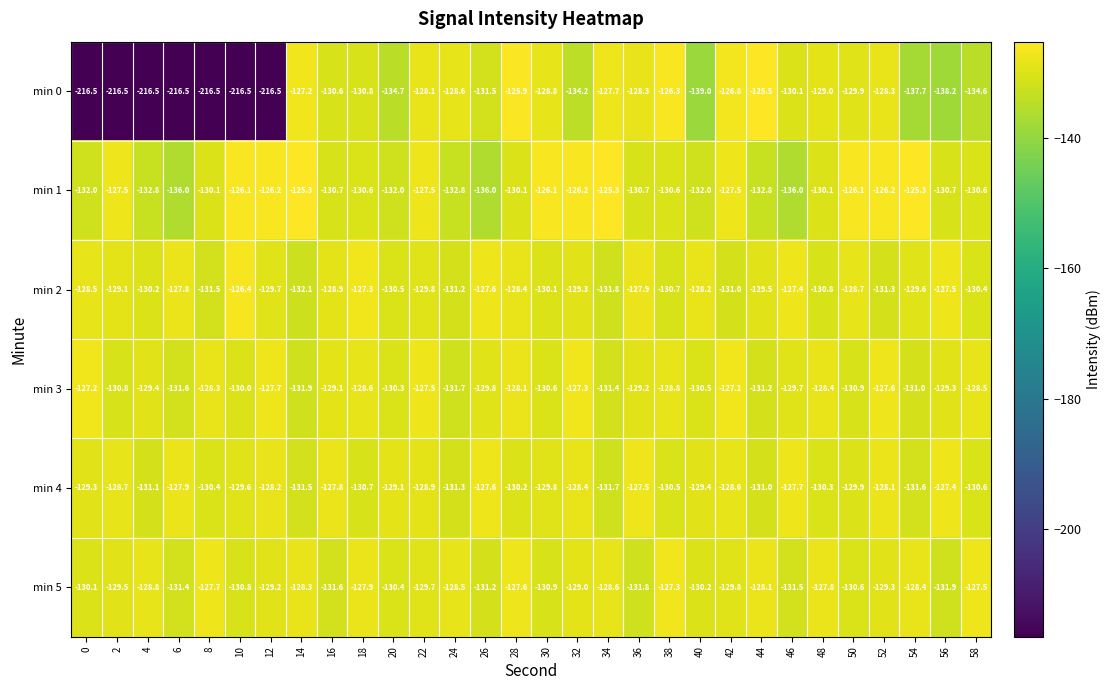

Which series changed the most between 46 and 48?

min 1